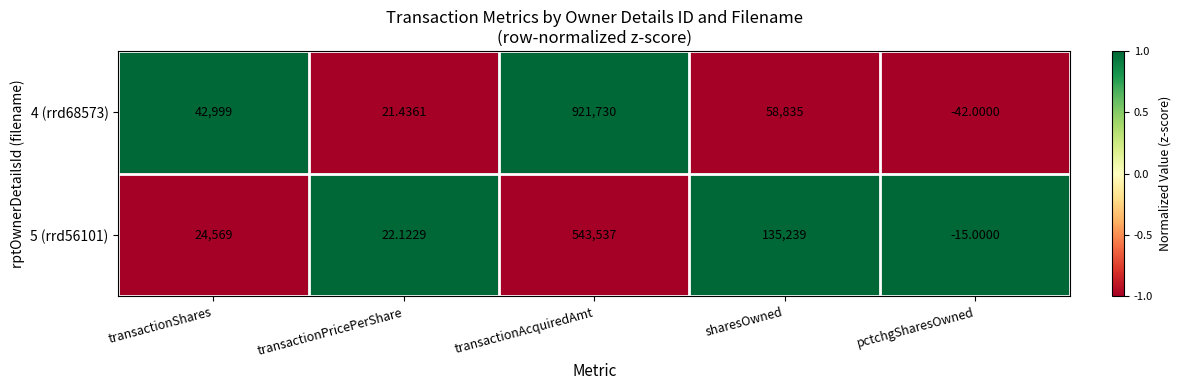

Which series has the largest range (max minus min)?

4 (rrd68573)